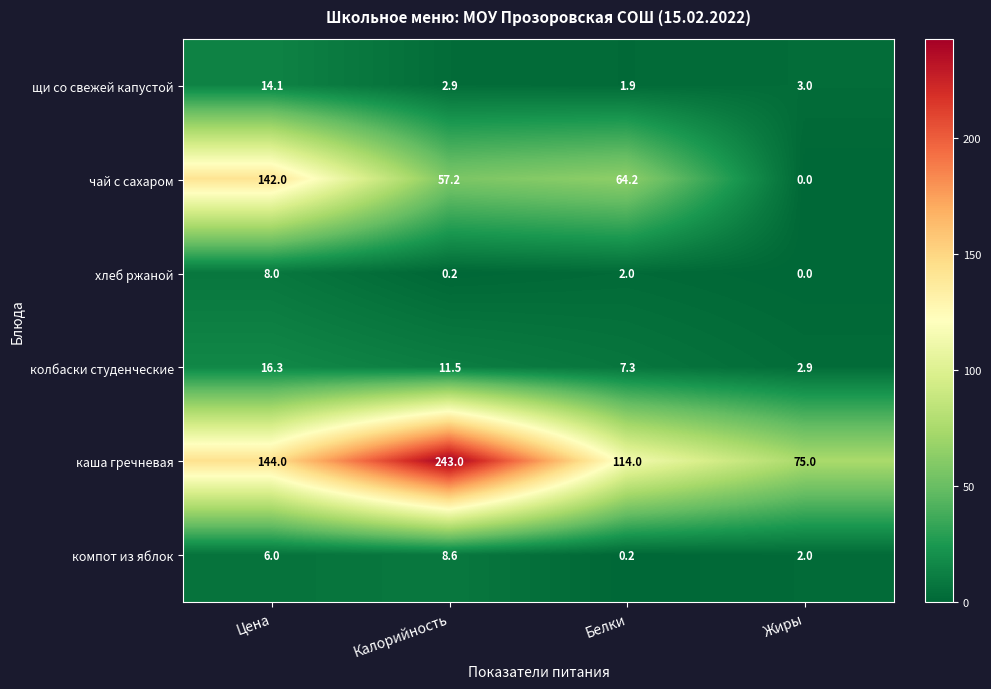

How many data points in каша гречневая are less than 144?

2